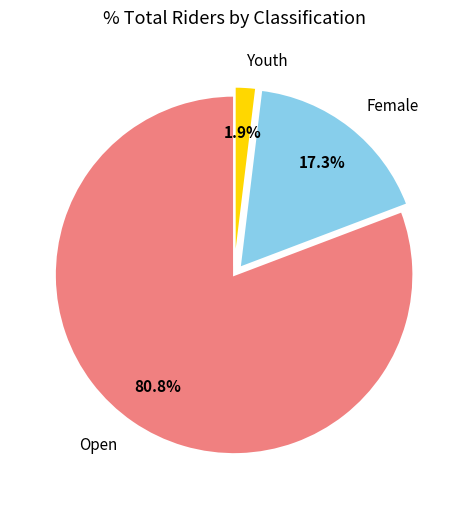

What is the largest slice in the pie chart?

Open